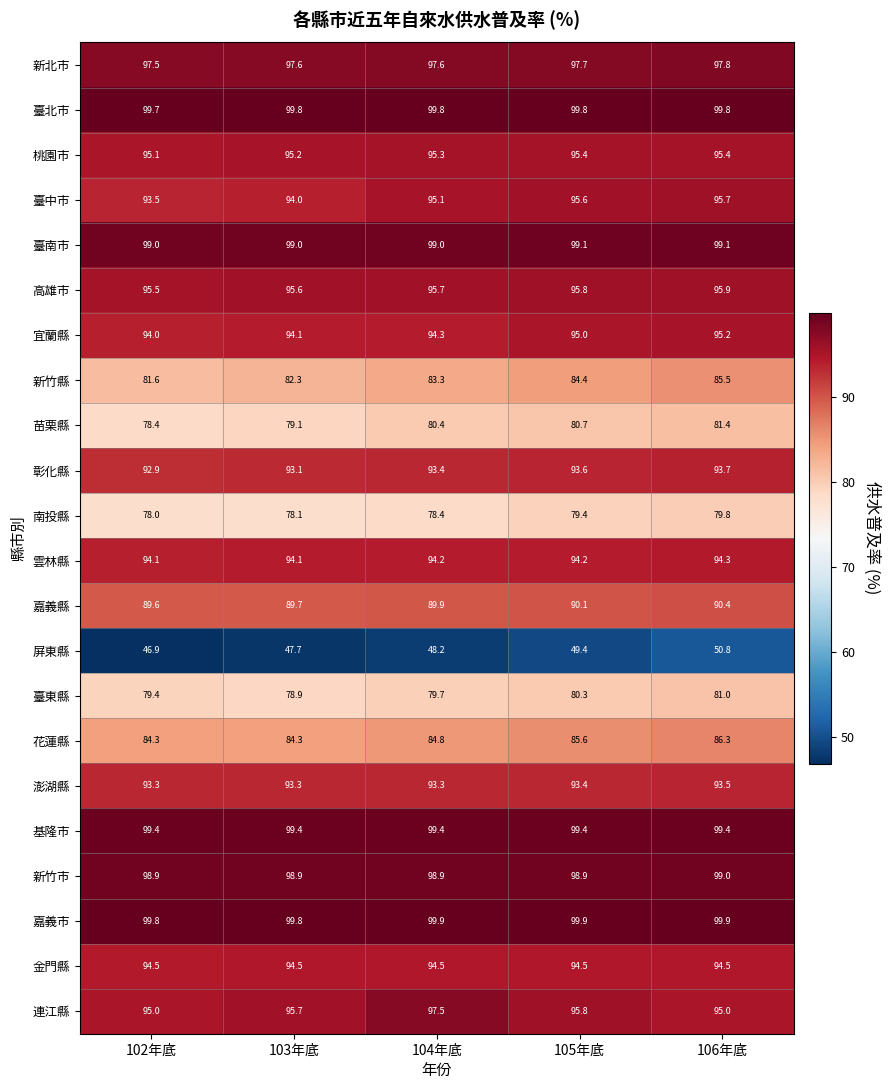

What is the total value across all series at 102年底?

1980.4